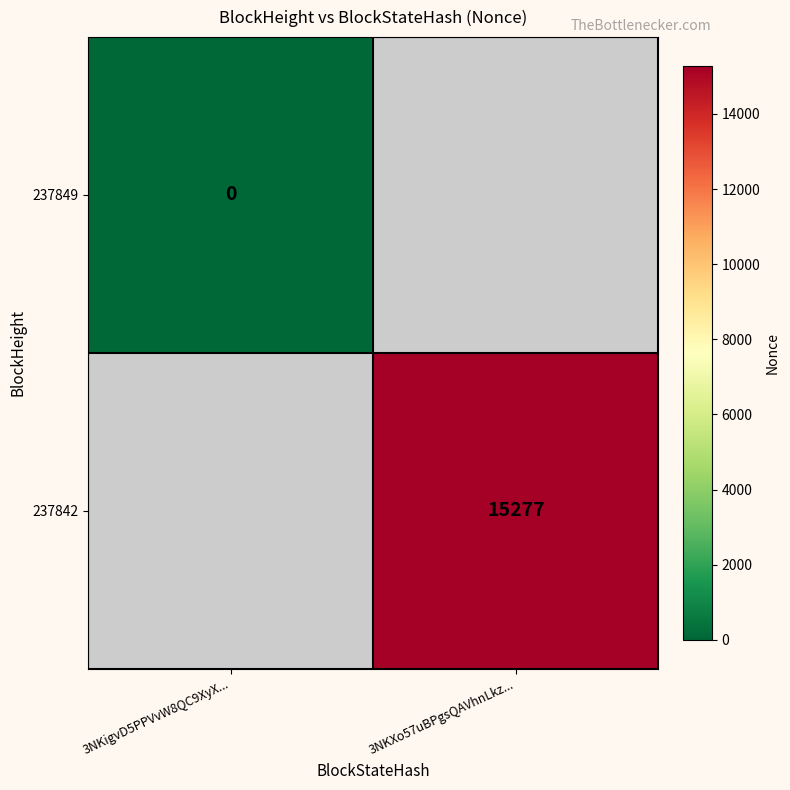

The 237842 series shows 15277 at 3NKXo57uBPgsQAVhnLkz.... True or false?

True